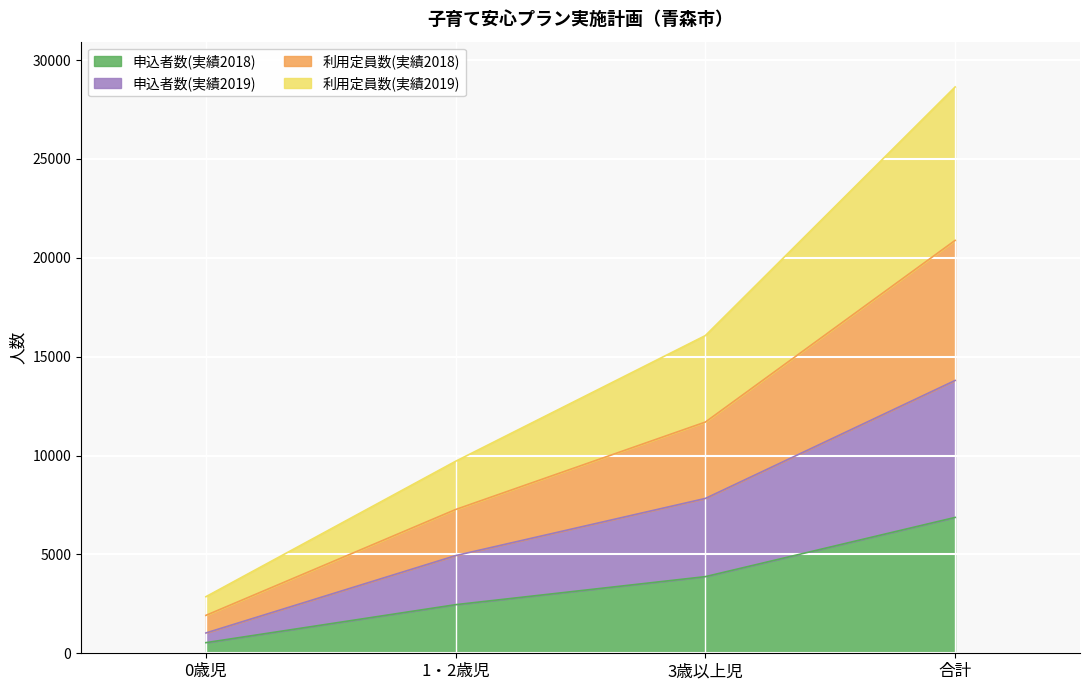

Which category has the highest value in the 申込者数(実績2018) series?

合計